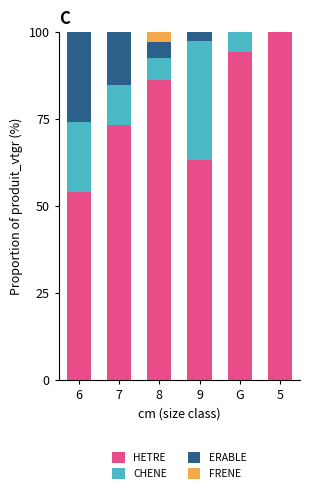

Reading left to right, list the values for the HETRE series.

6=54.0	7=73.2	8=86.3	9=63.3	G=94.3	5=100.0